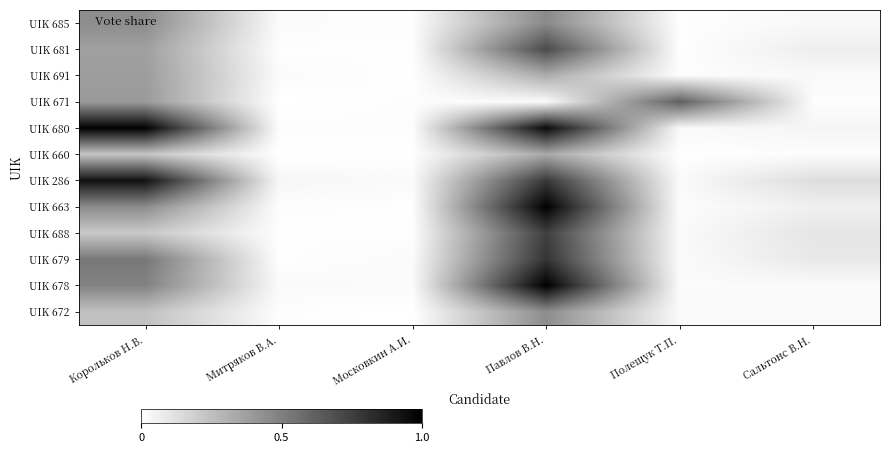

Which category has the highest value across all series?

Павлов В.Н.